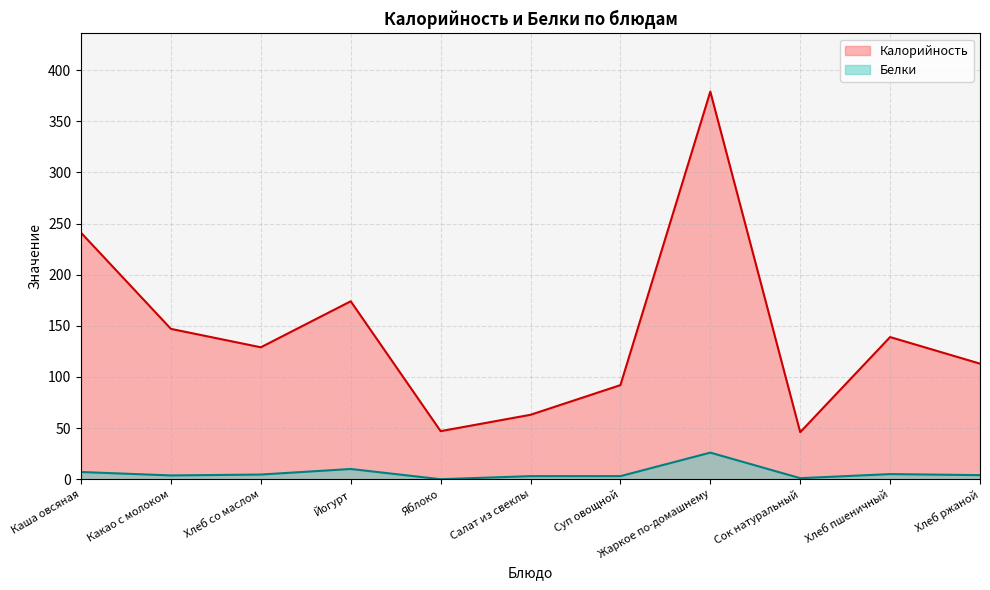

Where is Белки nearest to the value 13?

Йогурт